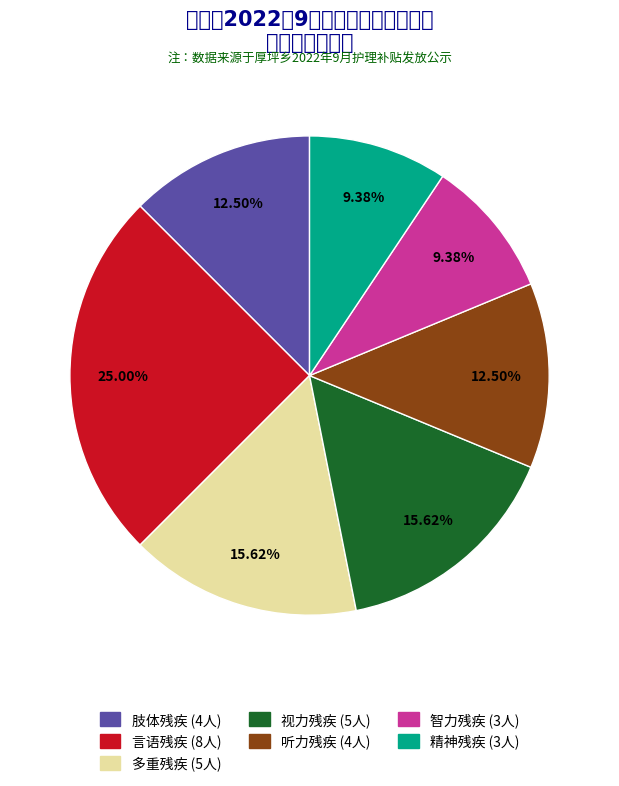

Is there a majority slice in this chart?

No